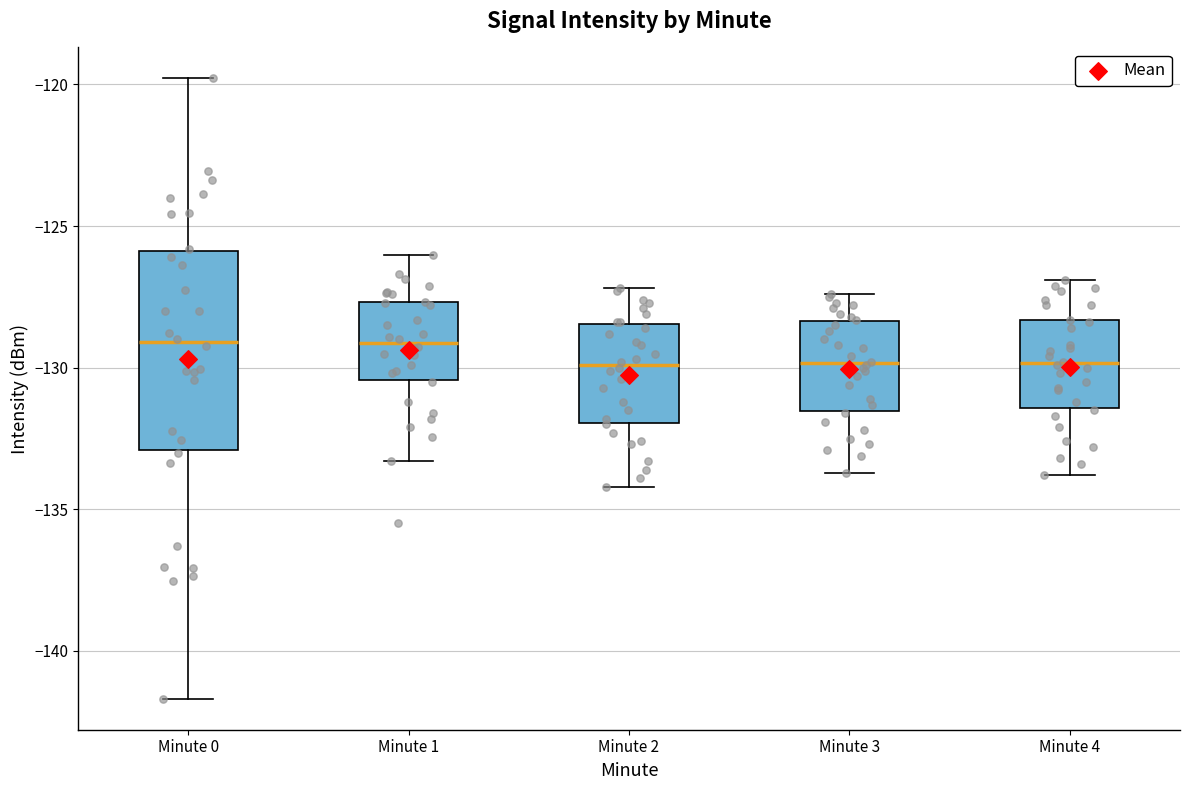

Which box is the tallest, from its lower edge to its upper edge?

Minute 0